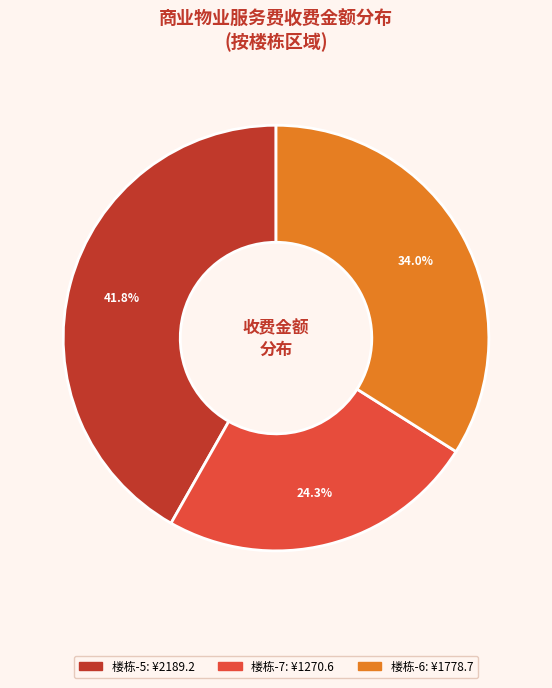

To the nearest percent, what is the average slice percentage?

33%